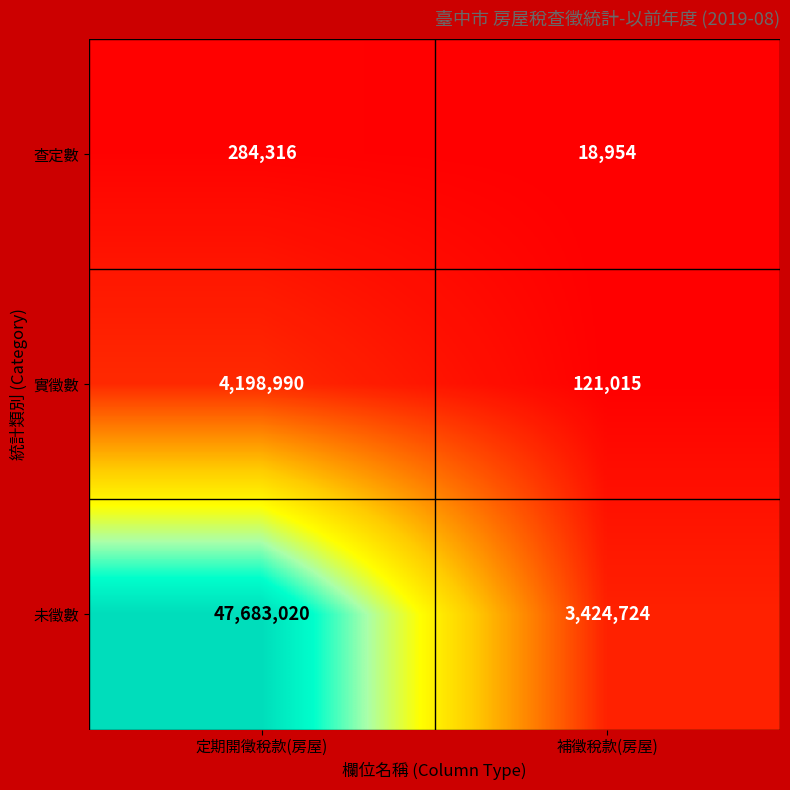

What is the sum of all 未徵數 values?

51107744